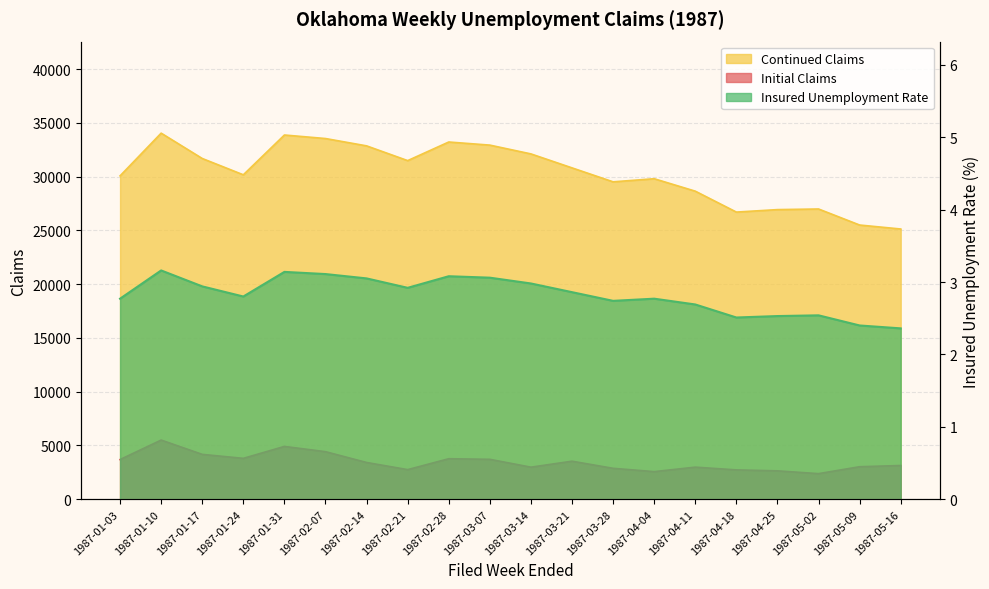

What is the label of the 10th point from the right?

1987-03-14